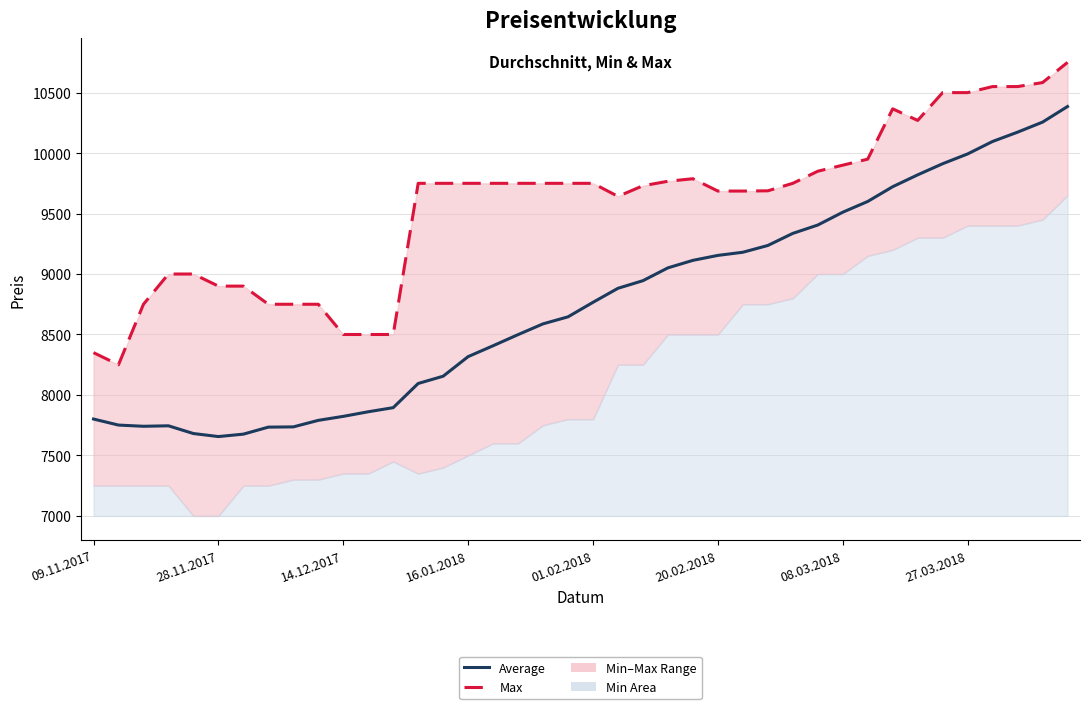

Where is Max nearest to the value 9500?

21